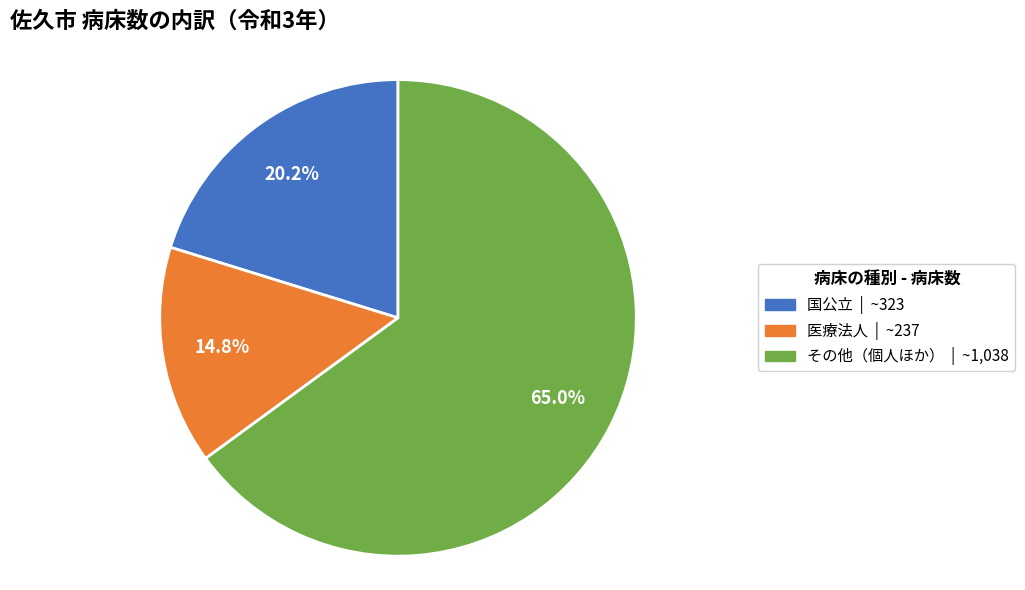

What is the ratio of the value at その他（個人ほか） to the value at 医療法人?

4.4